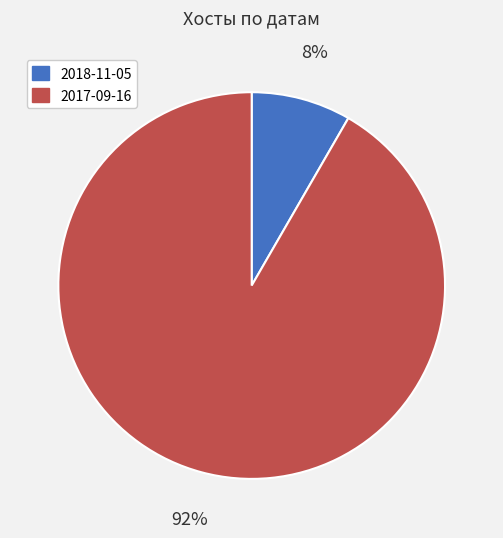

Rank the categories by value from highest to lowest.

2017-09-16, 2018-11-05